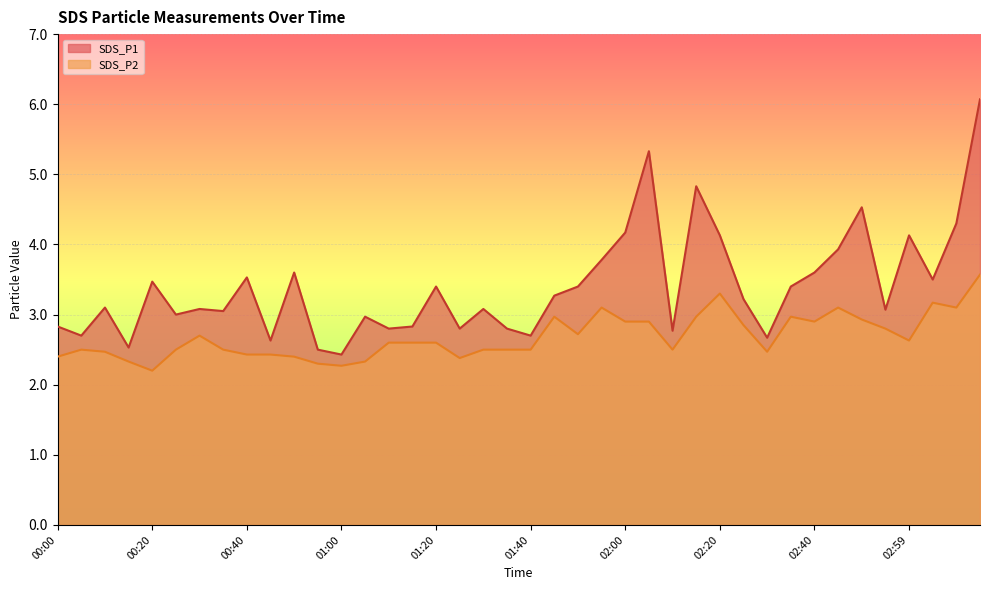

Between 03:14 and 00:40, which is larger?

03:14